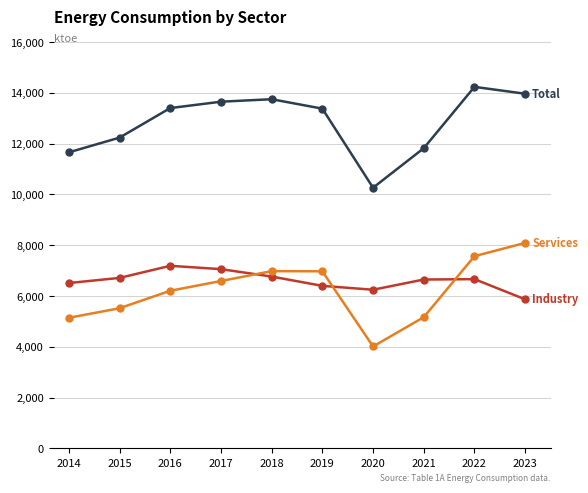

What is the total value across all series at 2023?

27932